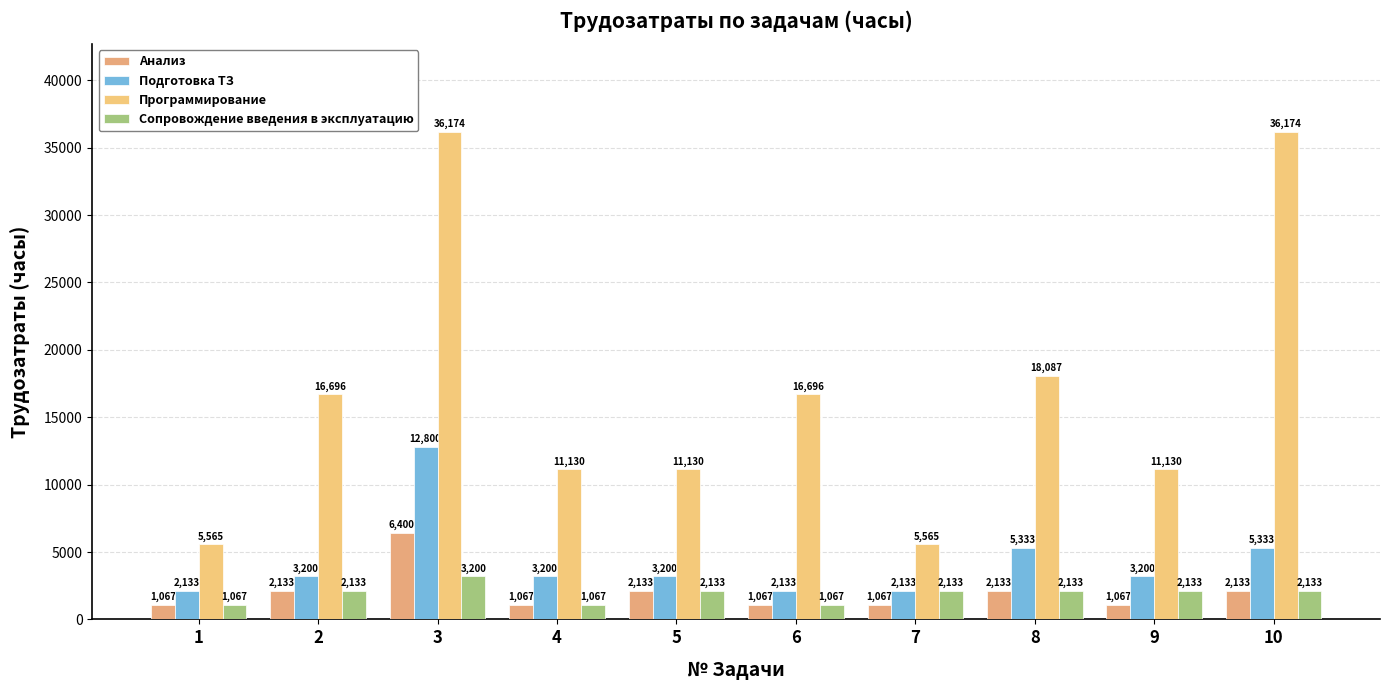

What are all the series names shown in the legend?

Анализ, Подготовка ТЗ, Программирование, Сопровождение введения в эксплуатацию